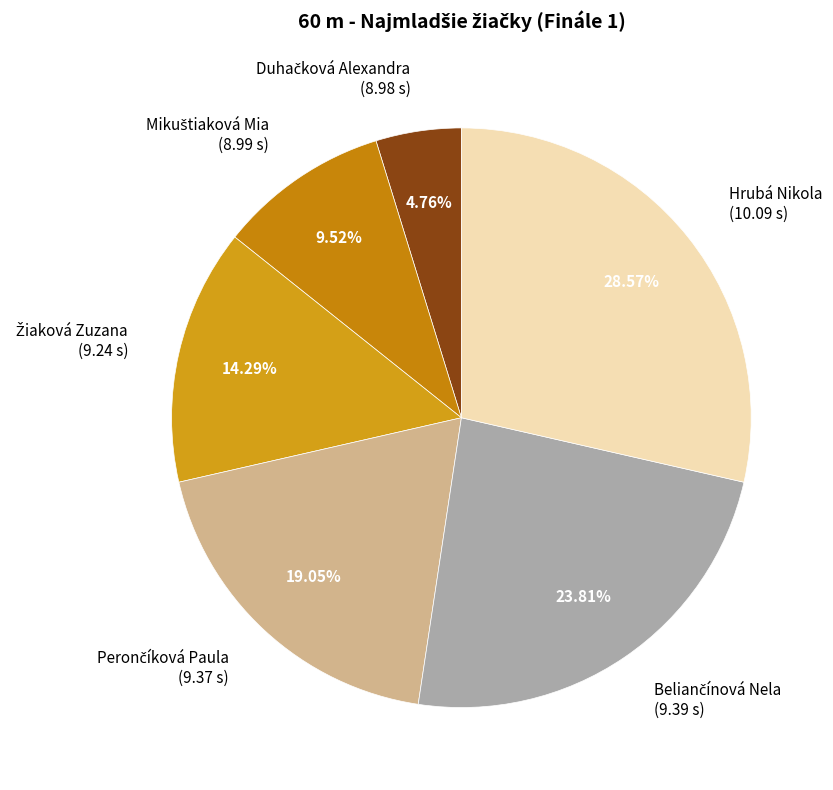

Does Hrubá Nikola (10.09 s) account for over 50% of the chart?

No